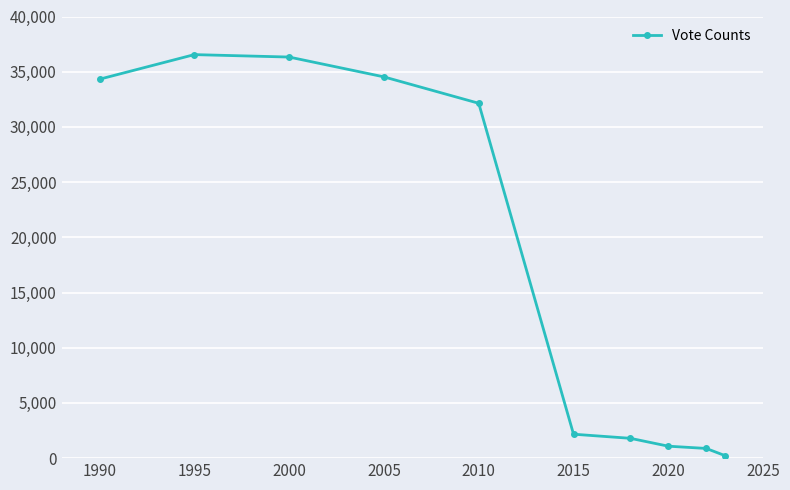

How many values are below 32140?

5